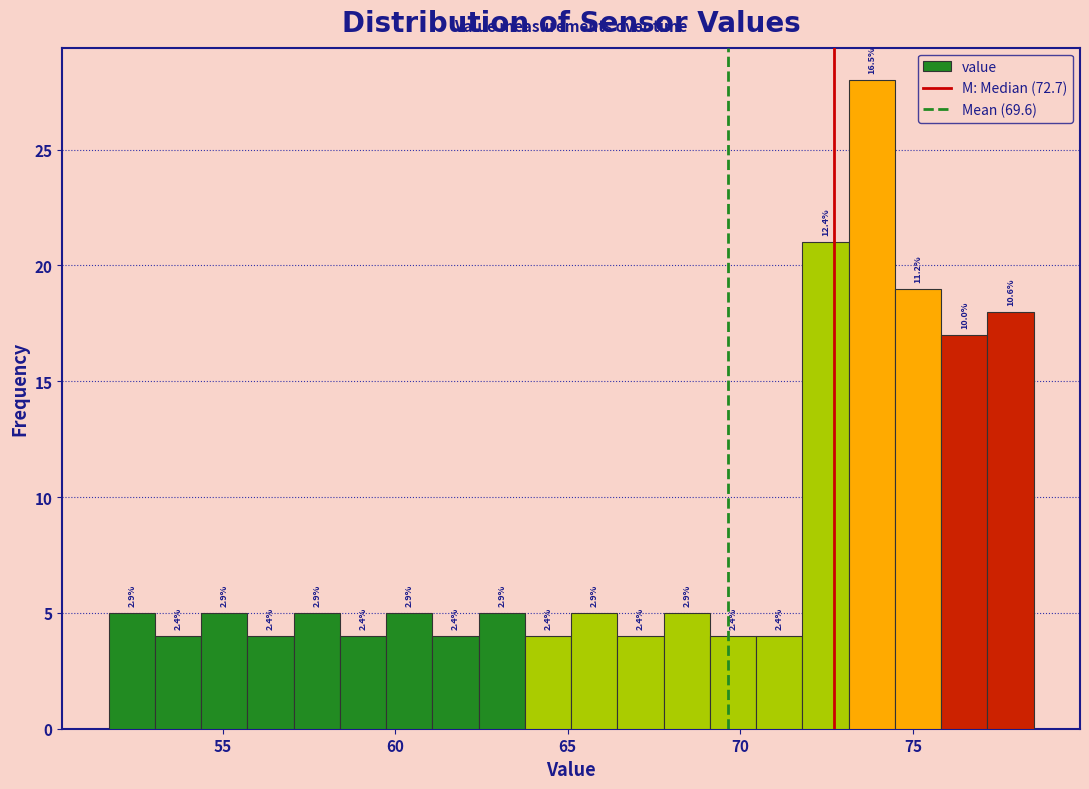

Read against the x-axis, roughly where is the centre of the tallest bar?

74.0